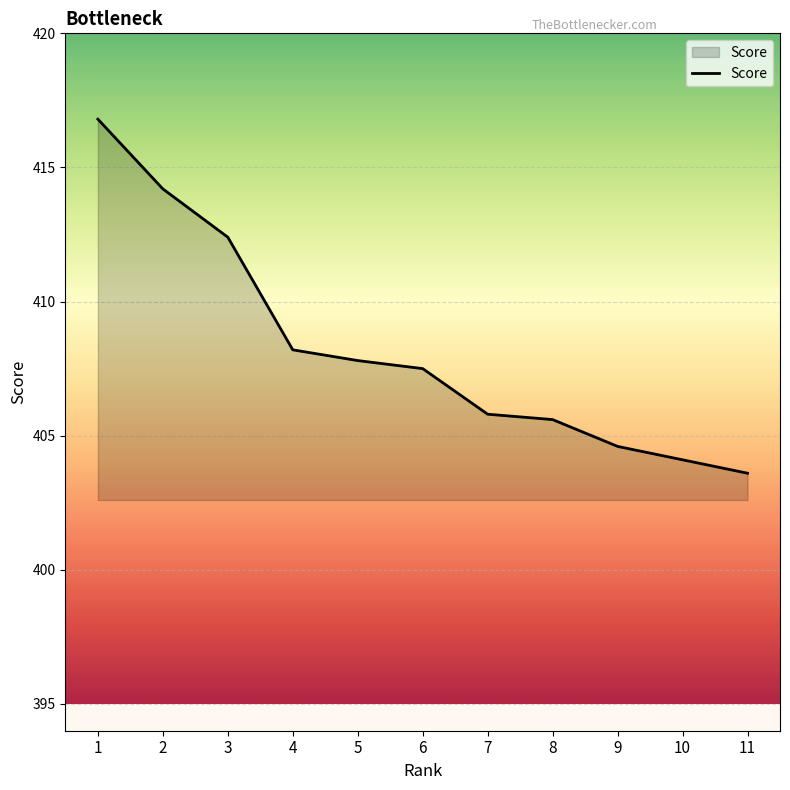

What is the change in value from 9 to 10?

-0.5